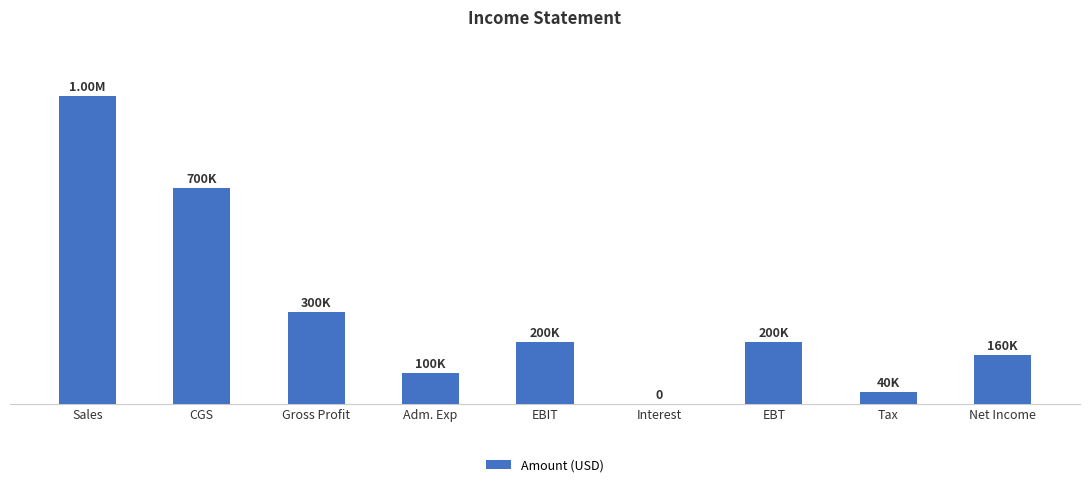

Are the bars horizontal?

No